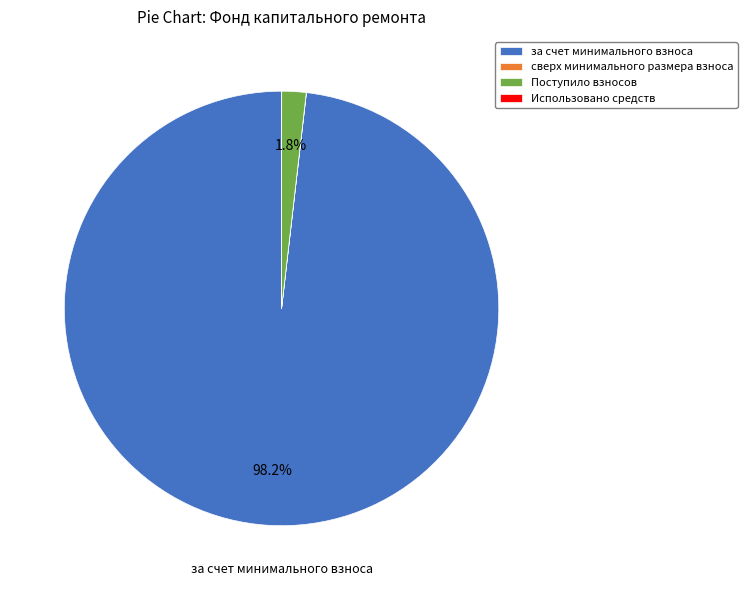

Which category has the biggest portion of the pie?

за счет минимального взноса